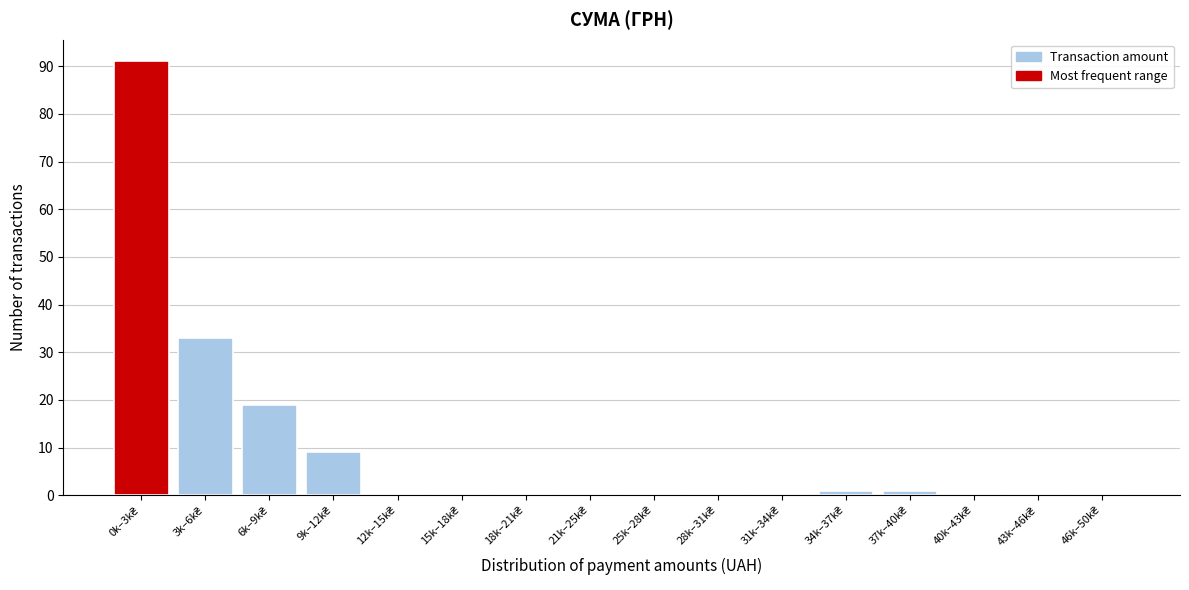

What is the greatest value displayed?

91